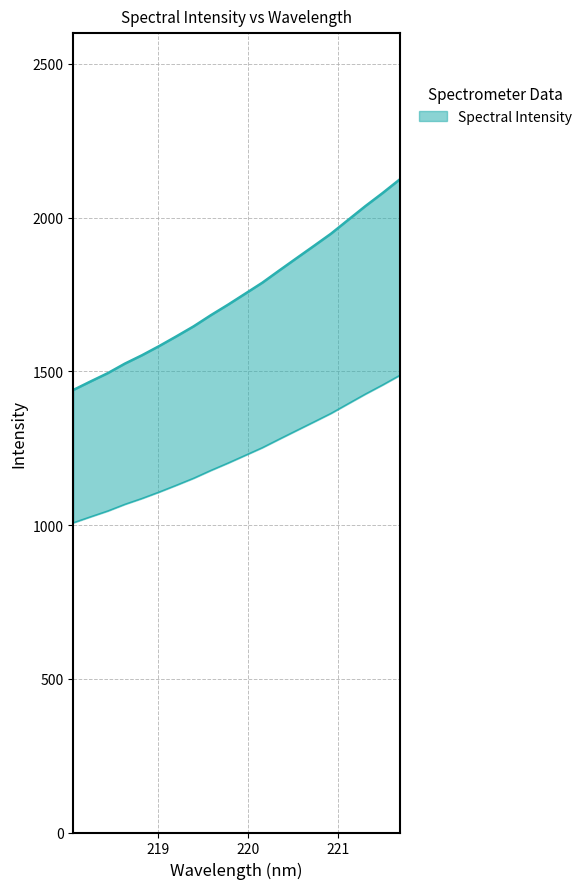

Which has a higher value, 219.589 or 220.5444?

220.5444